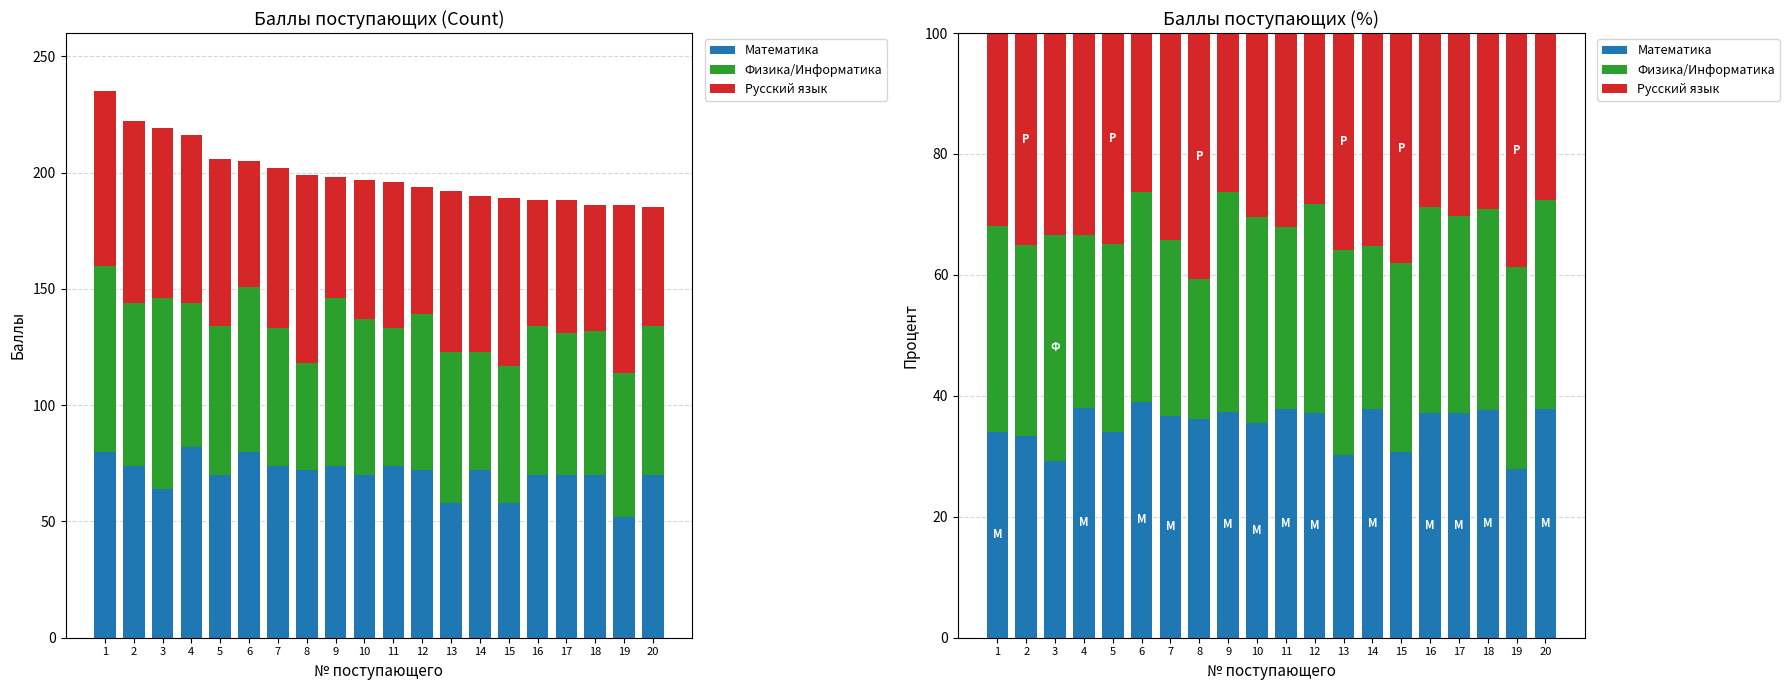

What is the value of the Русский язык bar at the 8th from the left?

40.7